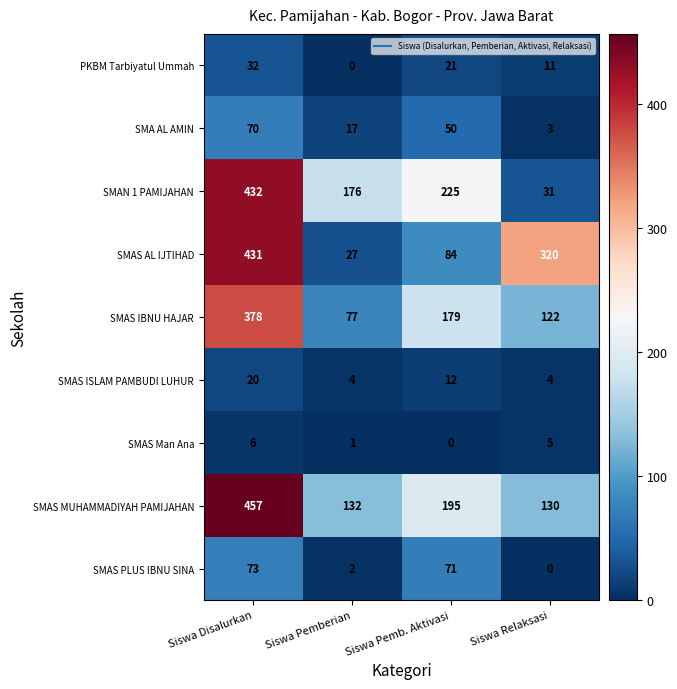

At Siswa Disalurkan, list the series in order from largest to smallest.

SMAS MUHAMMADIYAH PAMIJAHAN, SMAN 1 PAMIJAHAN, SMAS AL IJTIHAD, SMAS IBNU HAJAR, SMAS PLUS IBNU SINA, SMA AL AMIN, PKBM Tarbiyatul Ummah, SMAS ISLAM PAMBUDI LUHUR, SMAS Man Ana